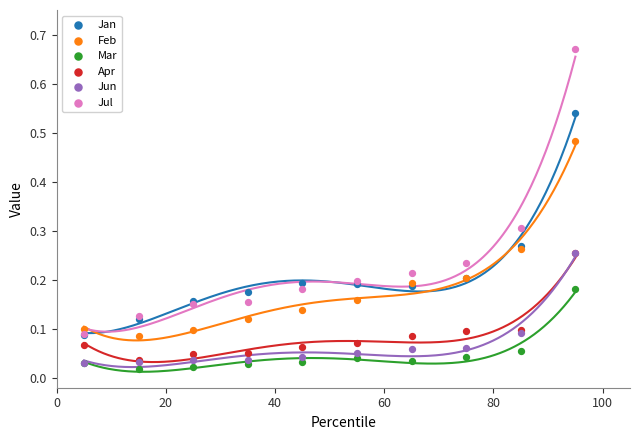

Which series contains the highest Y value?

Jul